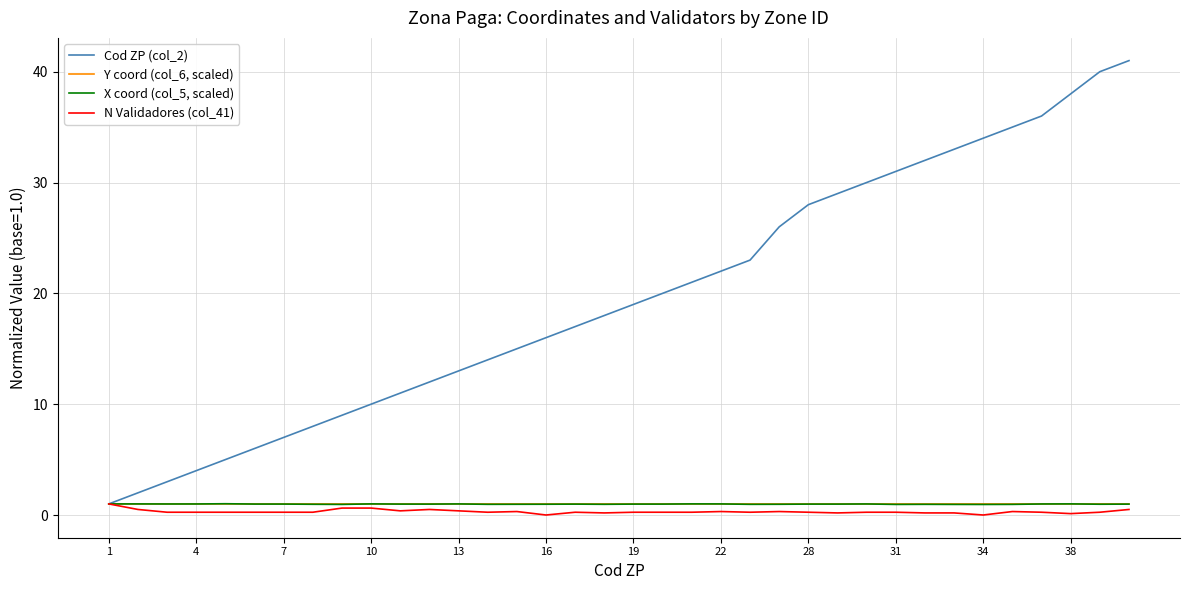

List the series in order of their peak value, lowest first.

N Validadores (col_41), Y coord (col_6, scaled), X coord (col_5, scaled), Cod ZP (col_2)